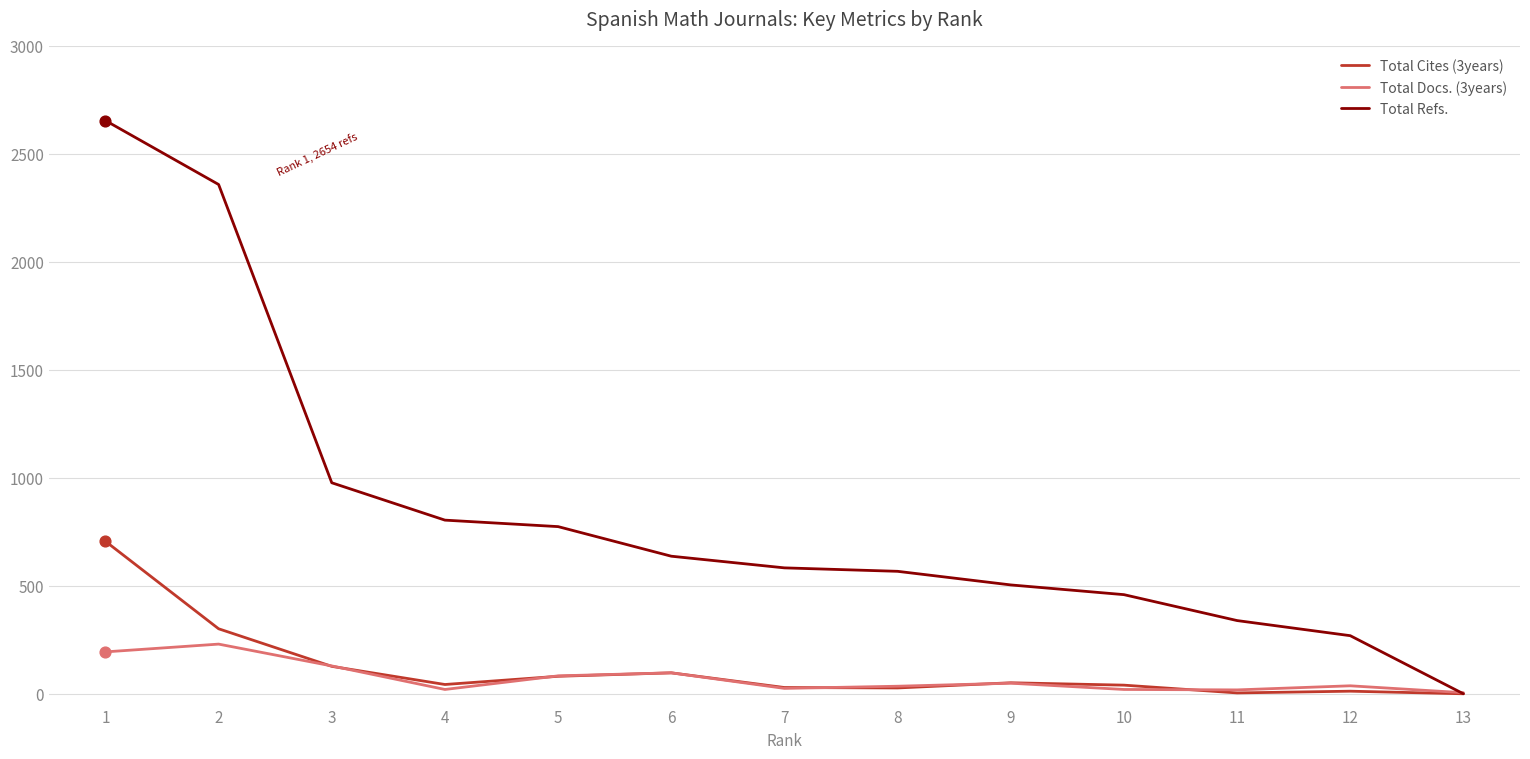

At which category is the sum across all series the highest?

1